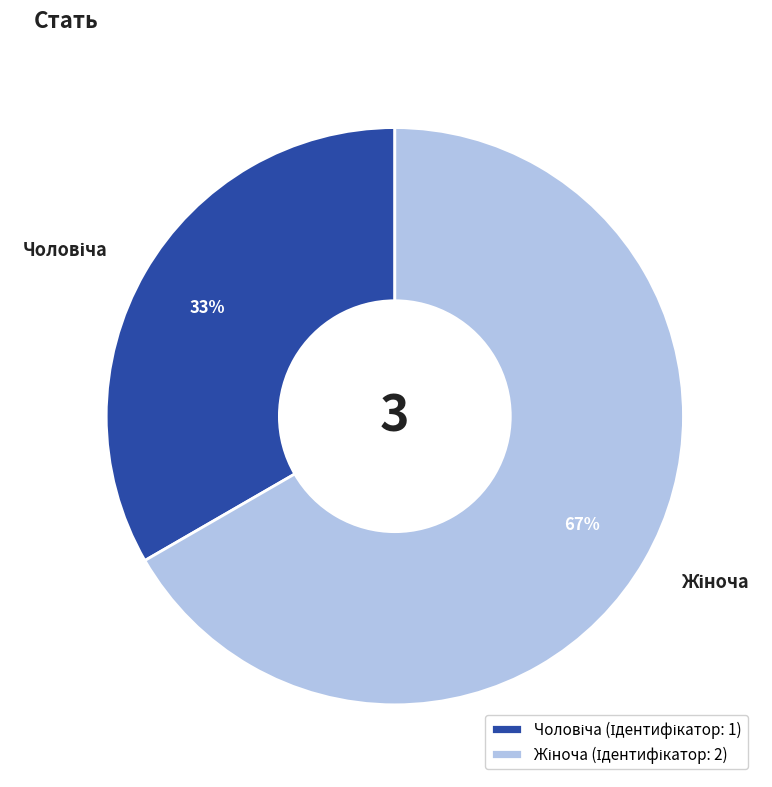

Does any single category account for the majority?

Yes